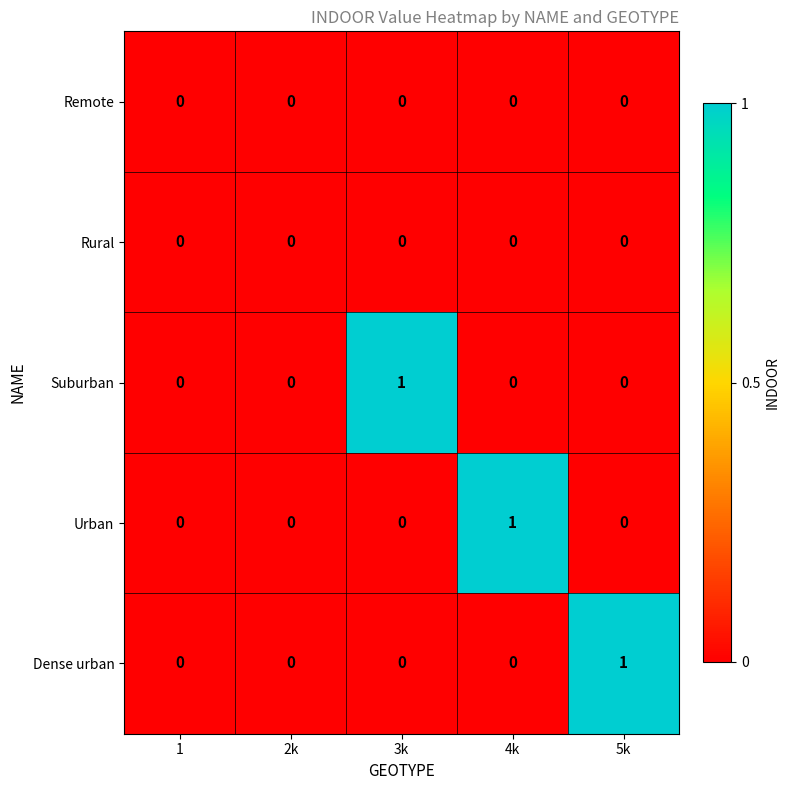

Reading left to right, list all the values displayed in this chart.

Remote: 0	0	0	0	0
Rural: 0	0	0	0	0
Suburban: 0	0	1	0	0
Urban: 0	0	0	1	0
Dense urban: 0	0	0	0	1